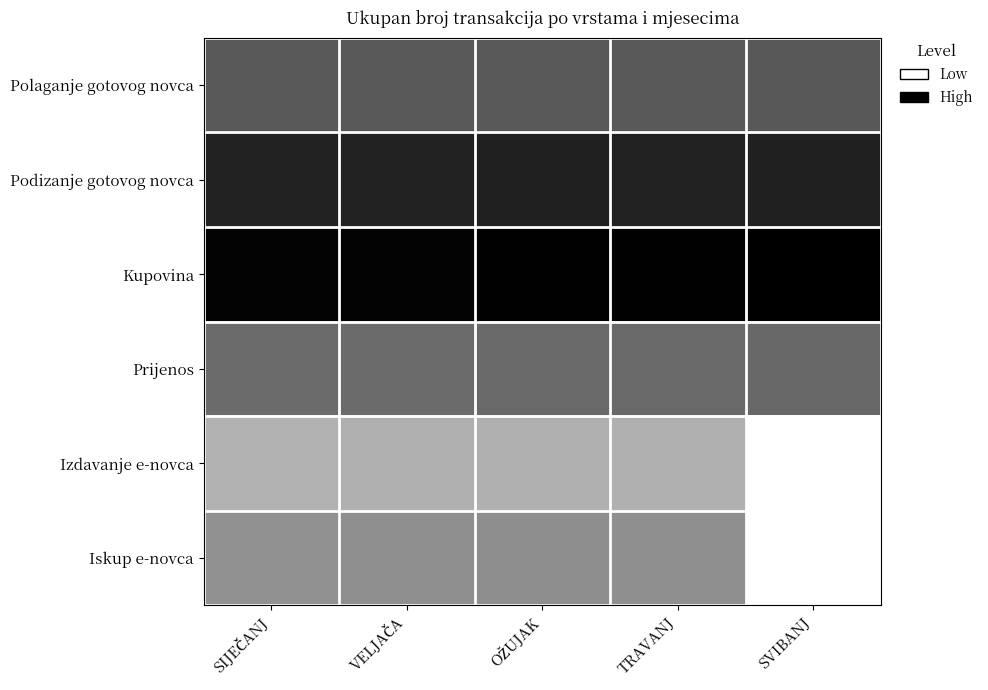

How many data points does each series have?

5